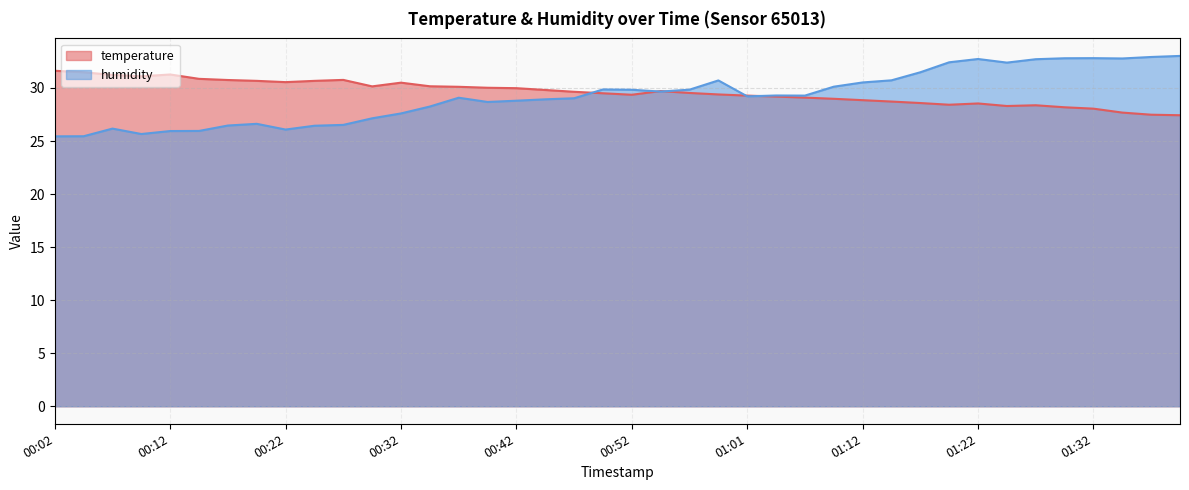

At how many categories does at least one series exceed 27?

40